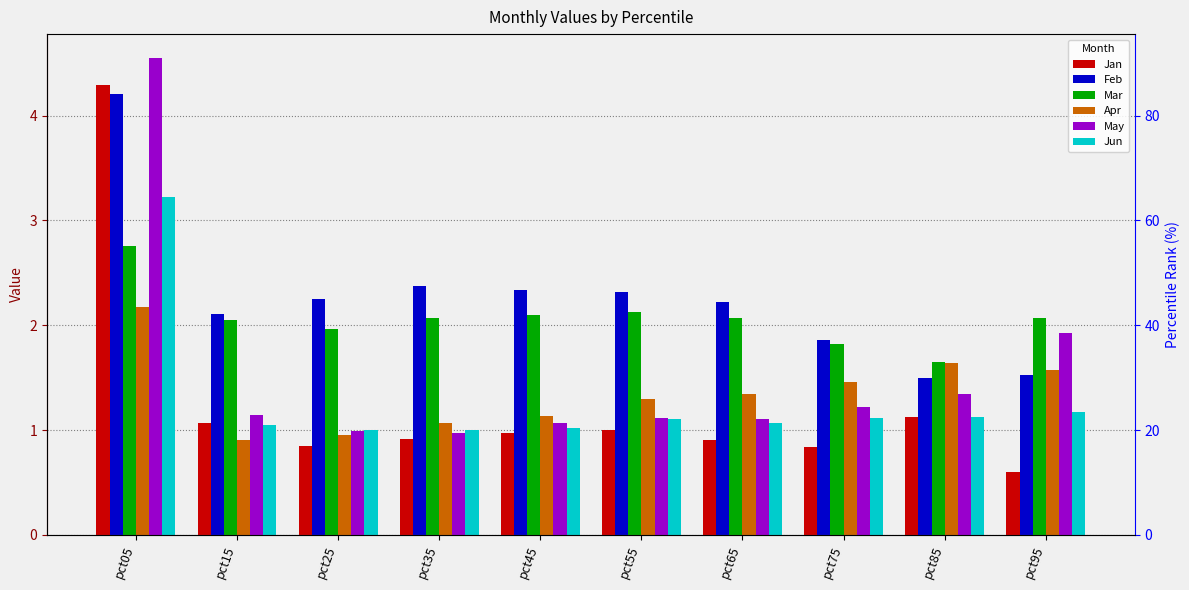

Which series has the widest spread of values?

Jan